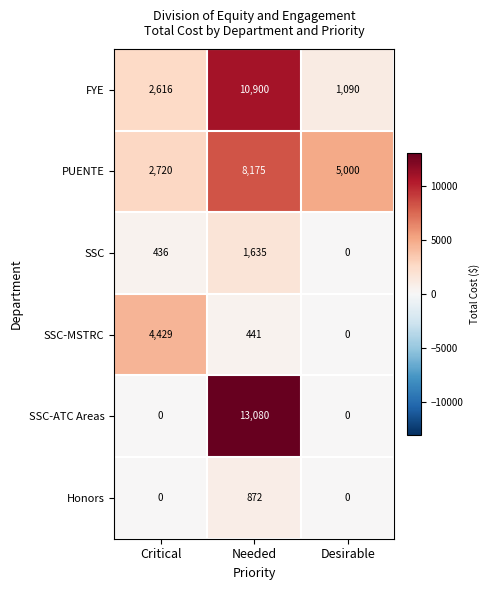

What is the difference between the maximum and minimum values in the Honors series?

872